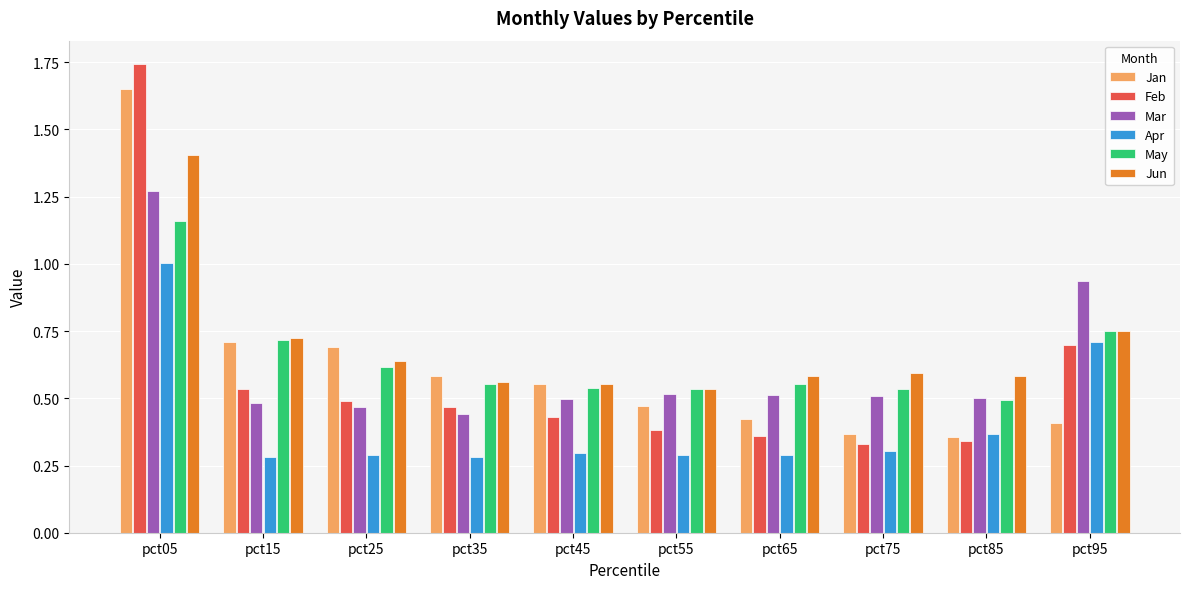

What are all the series names shown in the legend?

Jan, Feb, Mar, Apr, May, Jun